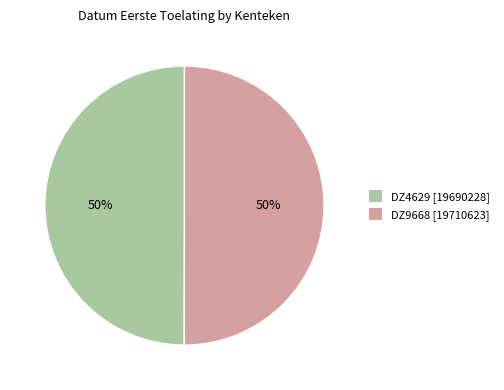

Approximately how many times larger is the value at DZ4629 [19690228] compared to DZ9668 [19710623]?

1.0